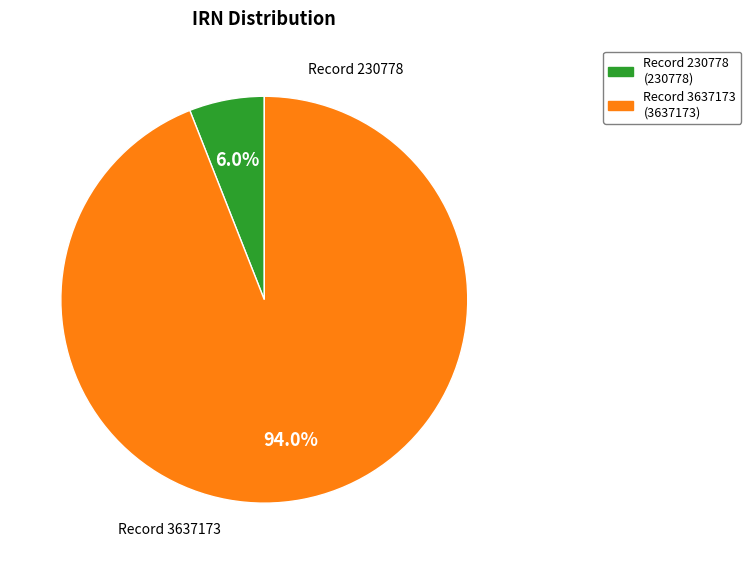

Which has a higher value, Record 230778 (230778) or Record 3637173 (3637173)?

Record 3637173 (3637173)